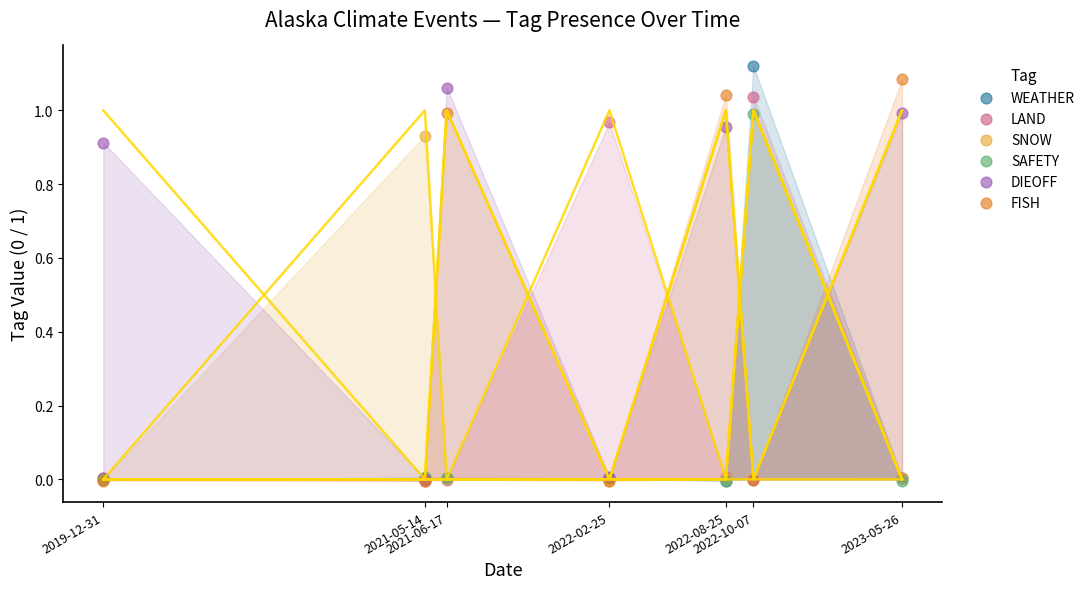

What are all the series names shown in the legend?

WEATHER, LAND, SNOW, SAFETY, DIEOFF, FISH